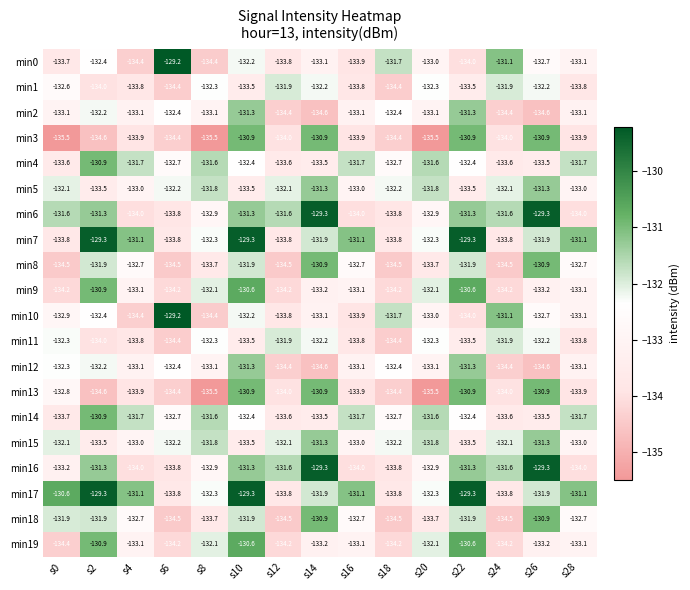

Is the value of min11 at s22 greater than the value of min5 at s18?

No